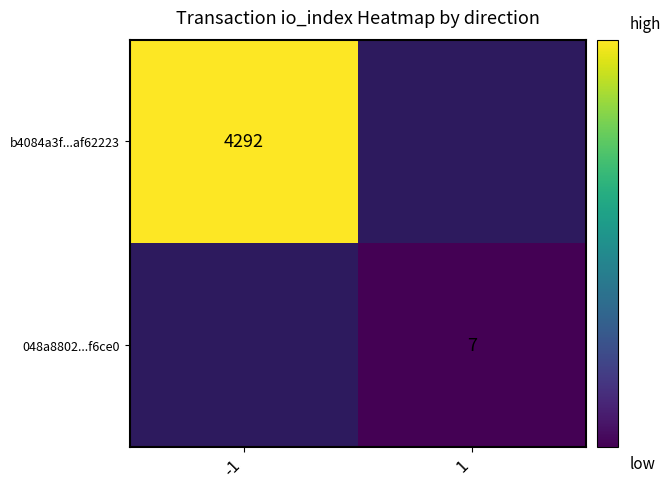

The b4084a3f...af62223 series shows 2513 at -1. True or false?

False